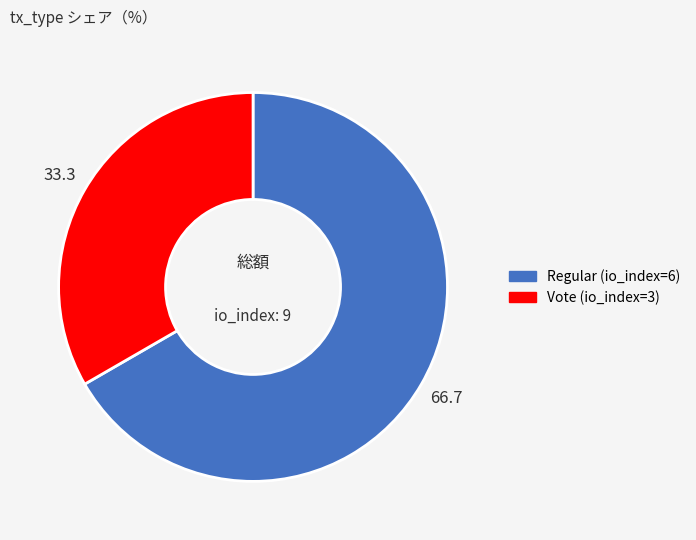

Is the sum of Vote (io_index=3) and Regular (io_index=6) greater than half?

Yes